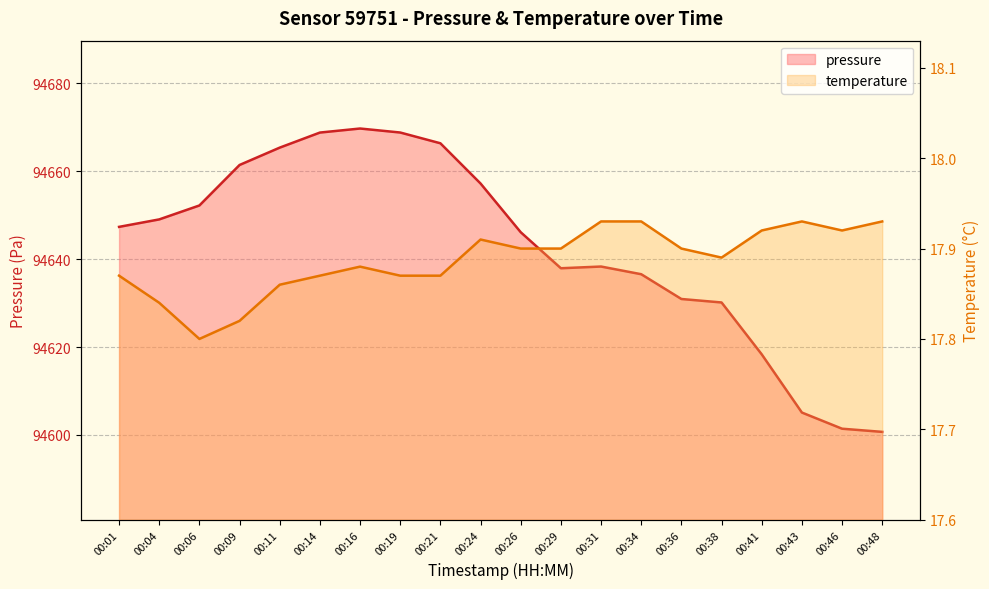

Reading right to left, list all the values displayed in this chart.

pressure: 94600.7	94601.4	94605.1	94618.3	94630.1	94630.9	94636.6	94638.3	94637.9	94646.1	94657.2	94666.4	94668.8	94669.8	94668.8	94665.4	94661.4	94652.2	94649.1	94647.4
temperature: 17.9	17.9	17.9	17.9	17.9	17.9	17.9	17.9	17.9	17.9	17.9	17.9	17.9	17.9	17.9	17.9	17.8	17.8	17.8	17.9